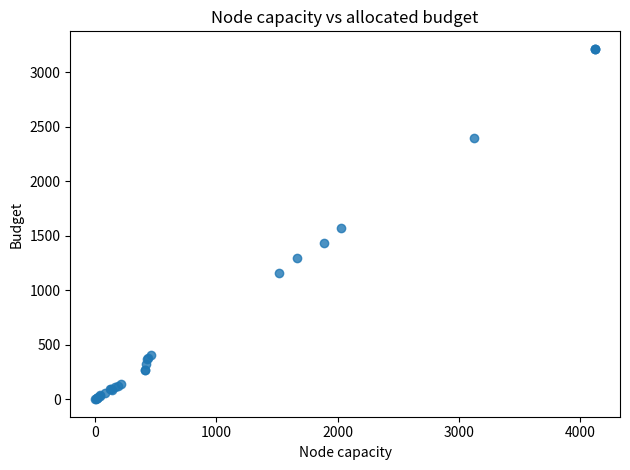

What Y value in the scatter plot is closest to 1608?

1571